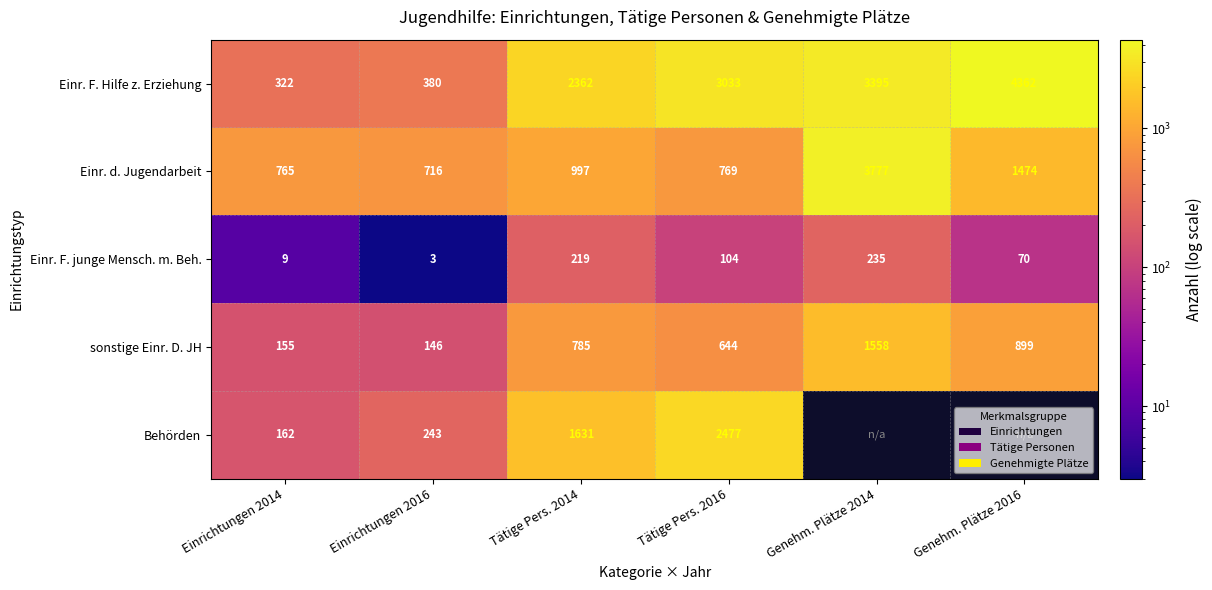

What is the difference between the maximum and second lowest values in the sonstige Einr. D. JH series?

1403